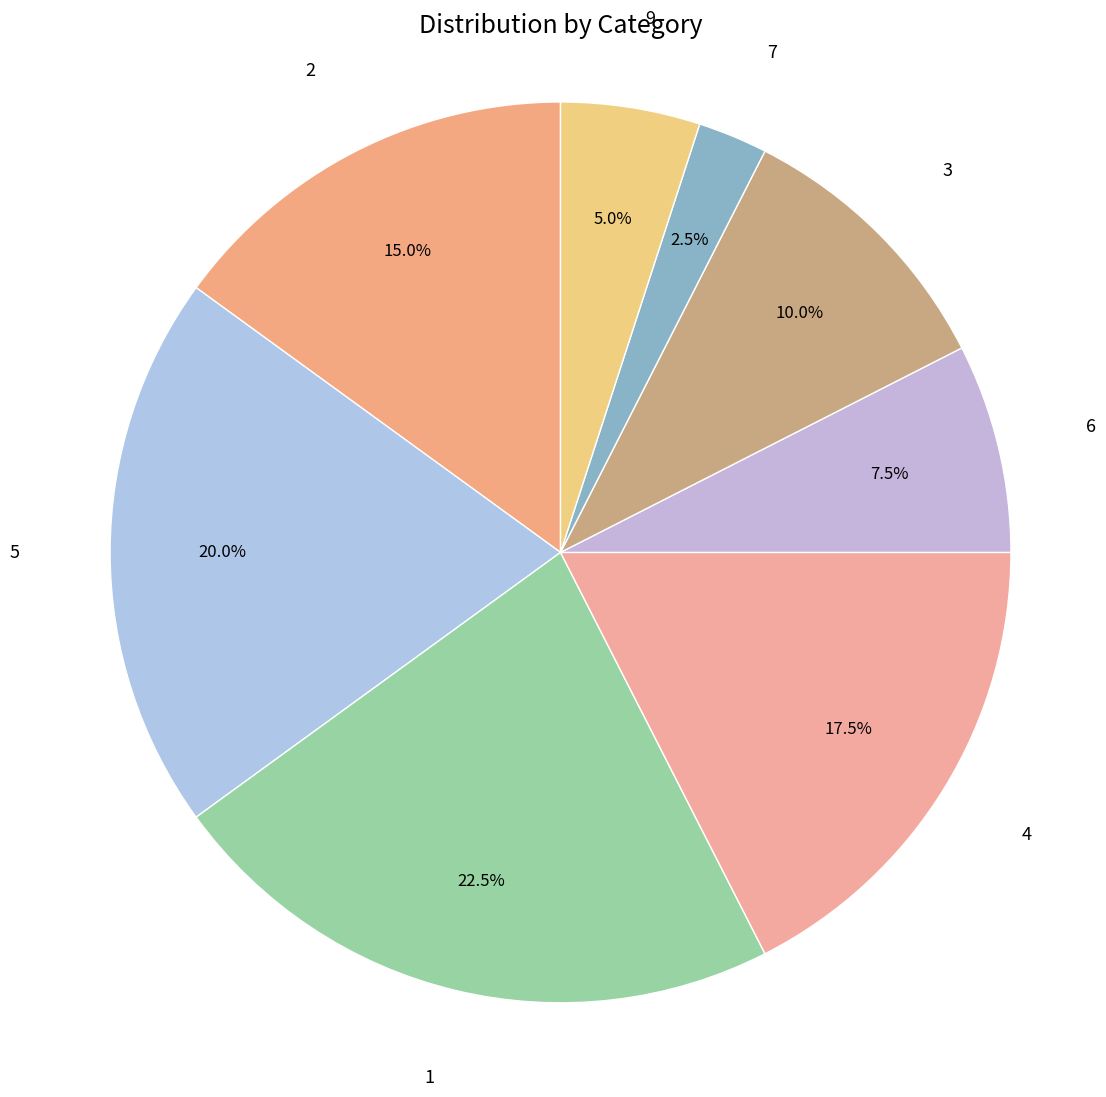

Is there any slice that represents more than half of the pie?

No